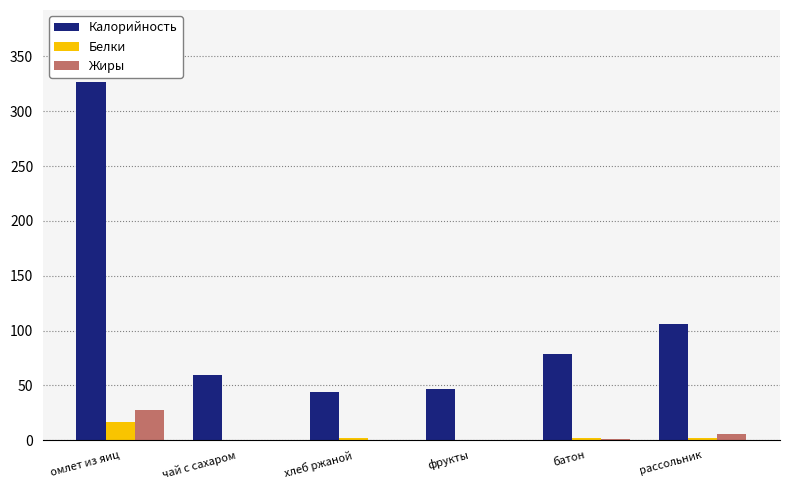

What is the total value across all series at батон?

81.8